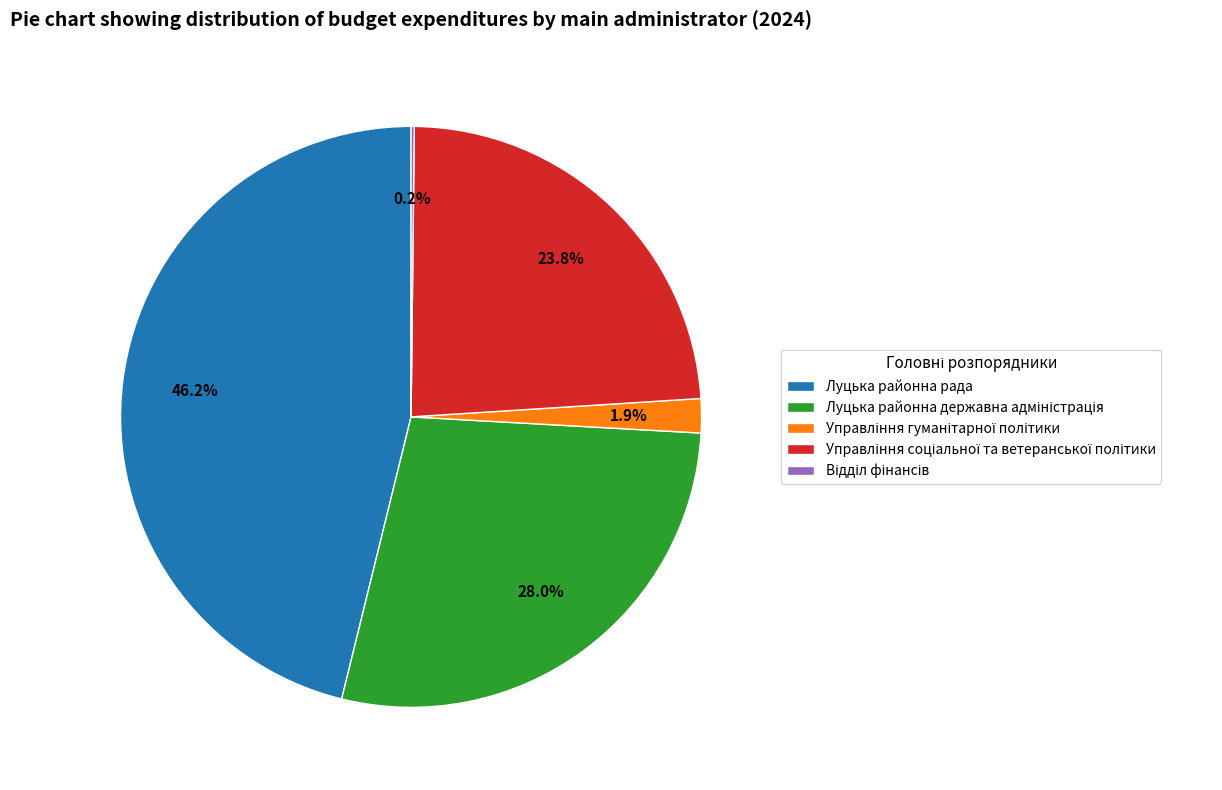

Is there a majority slice in this chart?

No